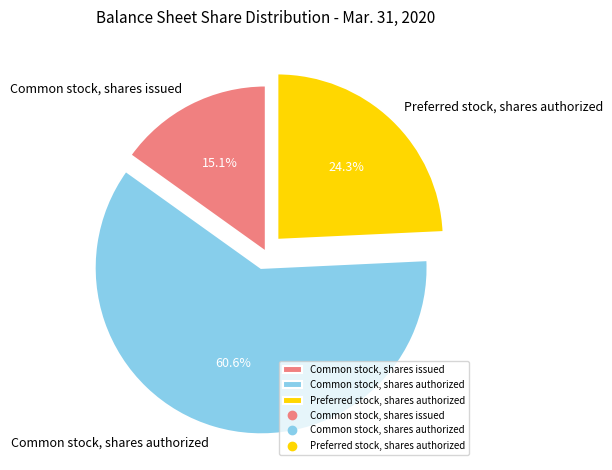

The Common stock, shares authorized slice represents 55% of the pie. True or false?

False